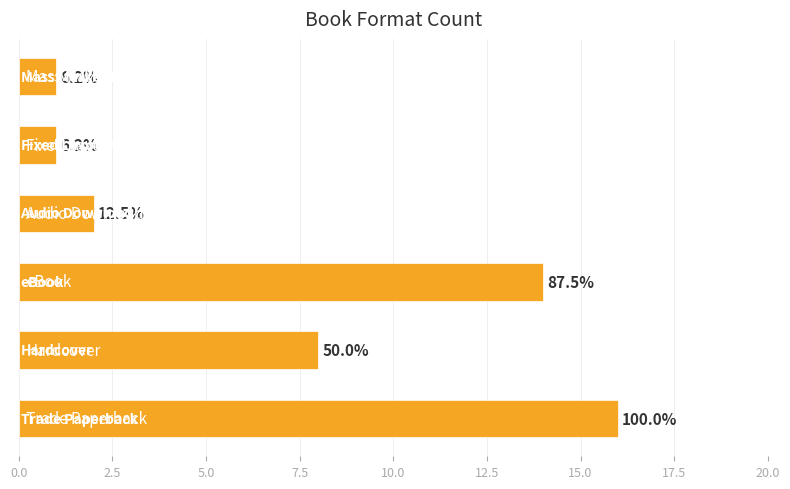

How many bars are there in total?

6